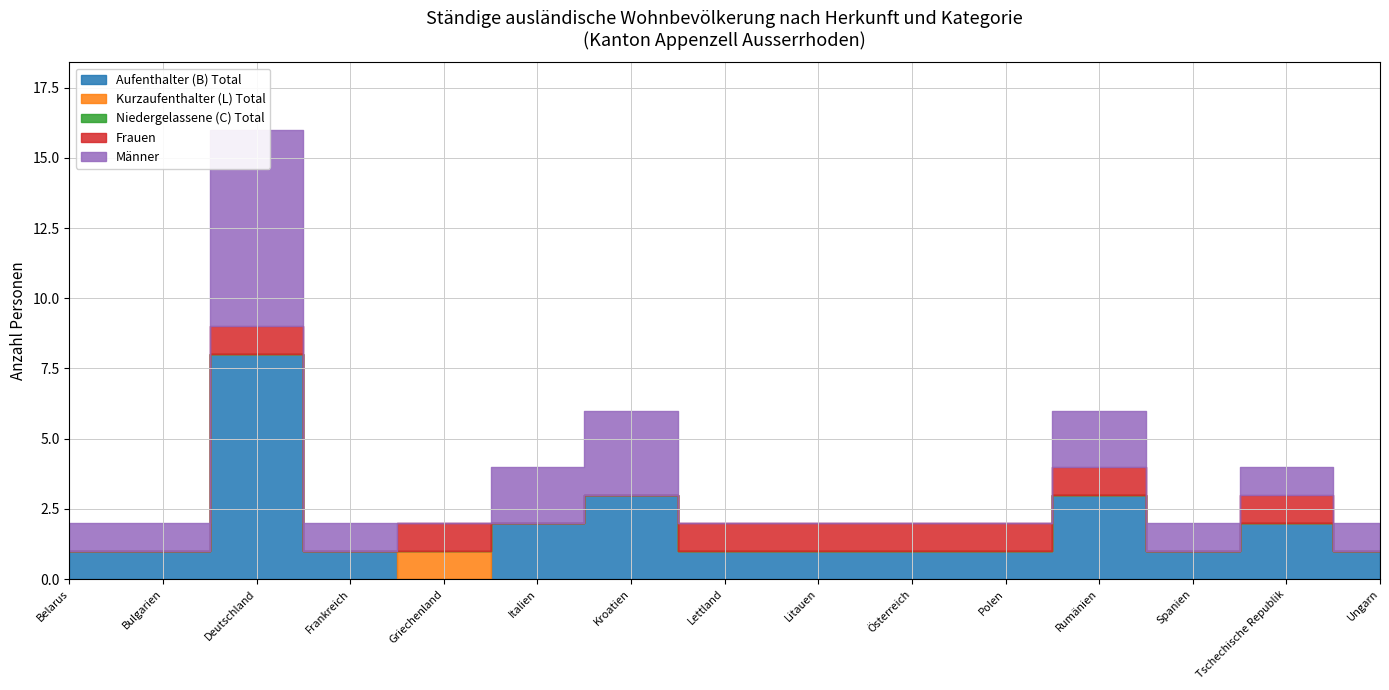

Which series has the largest total across all categories?

Aufenthalter (B) Total